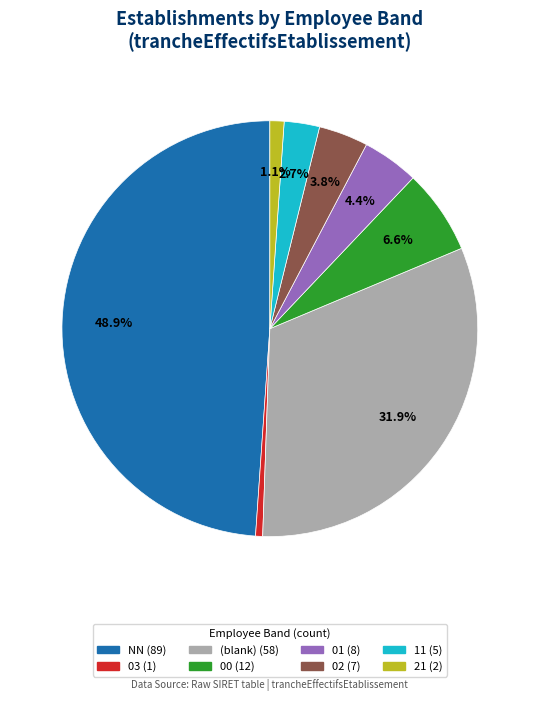

Approximately how many times larger is the value at NN (89) compared to 21 (2)?

44.5